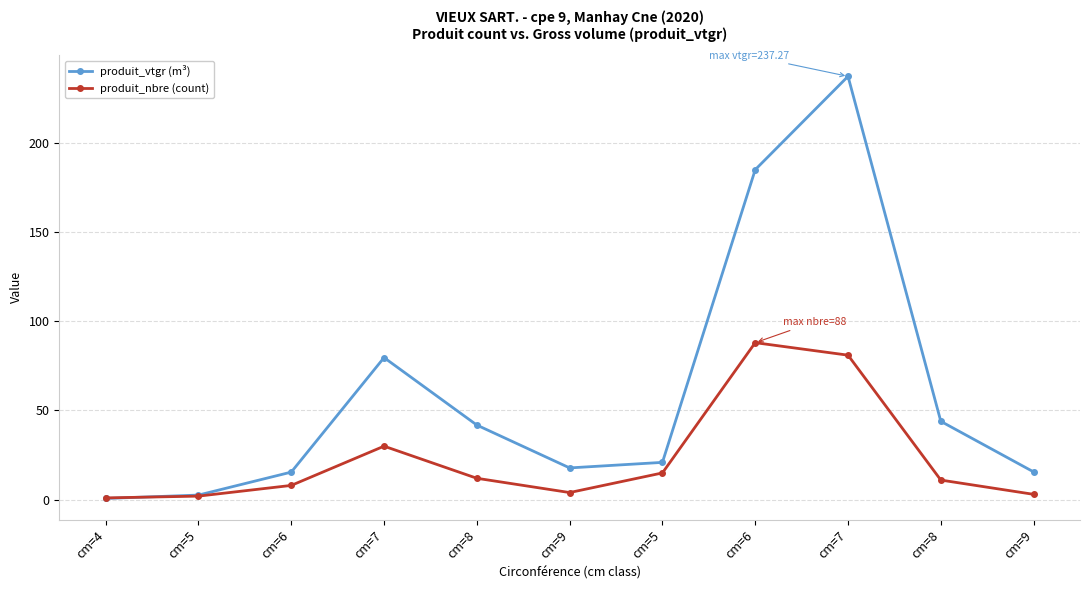

How many intersections are there between produit_vtgr (m³) and produit_nbre (count)?

1